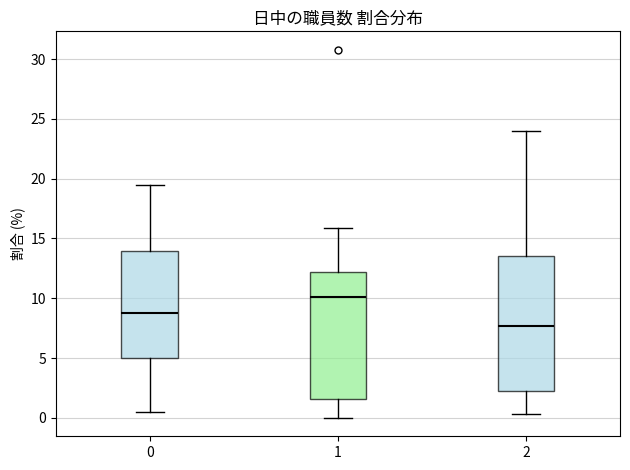

Comparing the boxes themselves (not the whiskers), which one is the tallest?

2